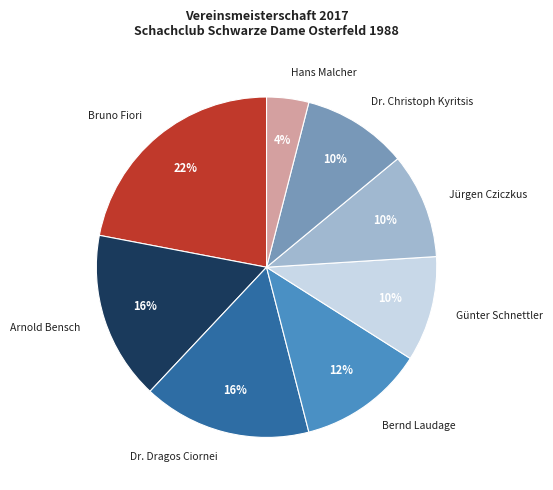

Approximately how many times larger is the value at Arnold Bensch compared to Bruno Fiori?

0.7